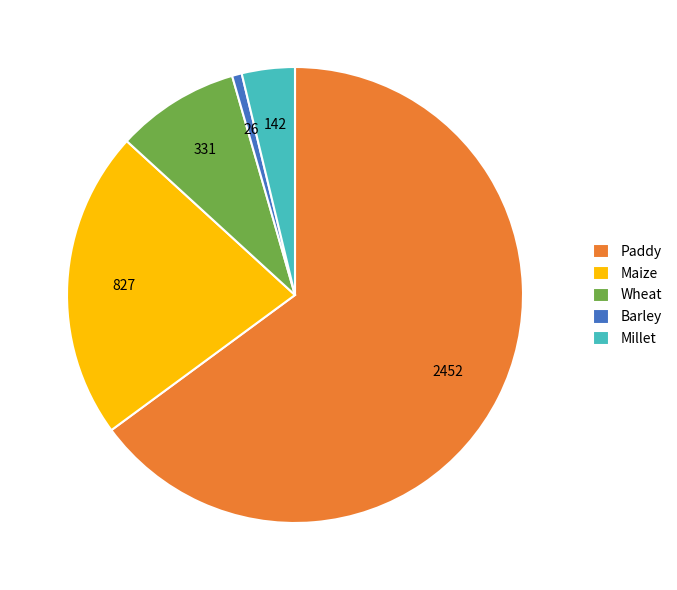

Rank the categories by value from highest to lowest.

Paddy, Maize, Wheat, Millet, Barley